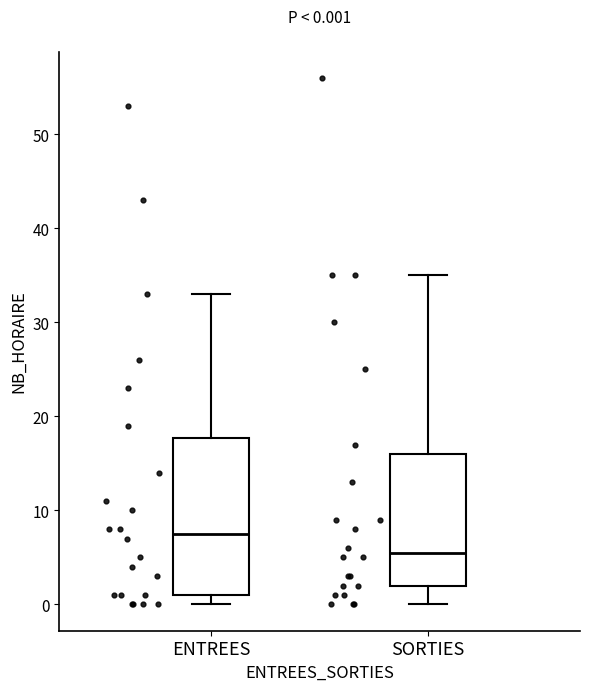

Which box is the tallest, from its lower edge to its upper edge?

ENTREES